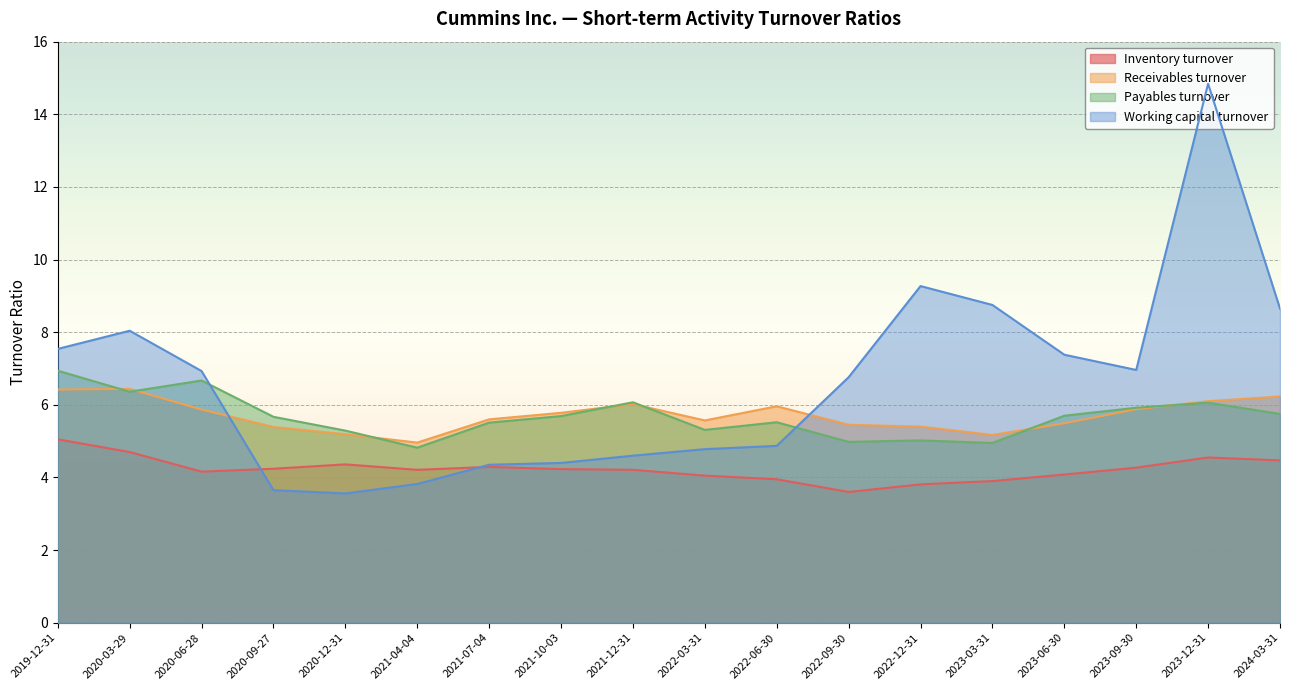

After their last crossing, which series has the higher values: Working capital turnover or Payables turnover?

Working capital turnover